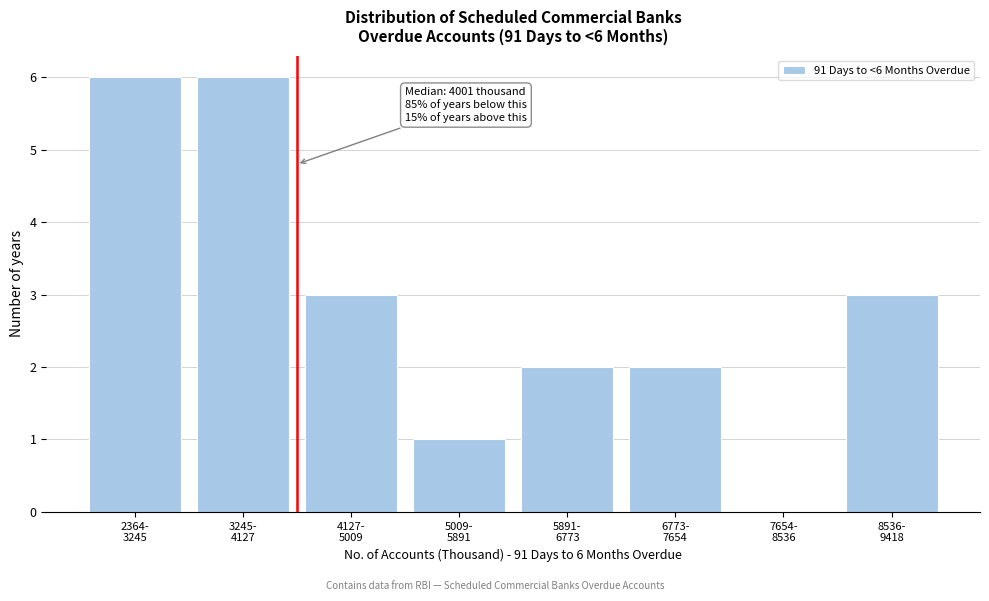

What is the greatest value displayed?

6